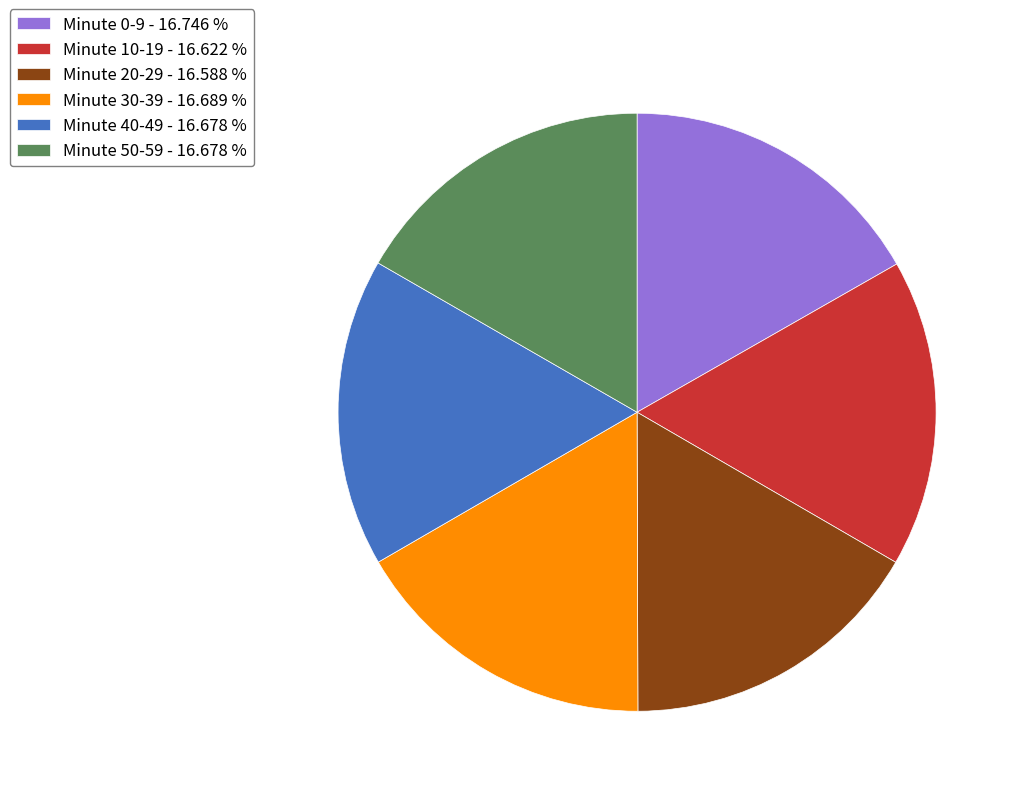

Do Minute 20-29 - 16.588 % and Minute 40-49 - 16.678 % together represent more than half of the pie?

No